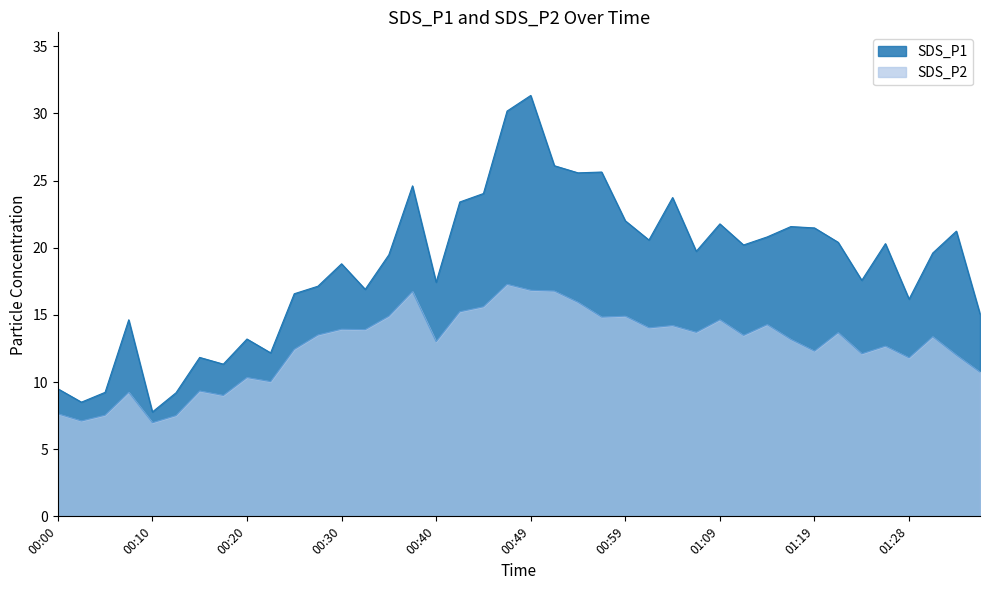

Which series has the largest range (max minus min)?

SDS_P1